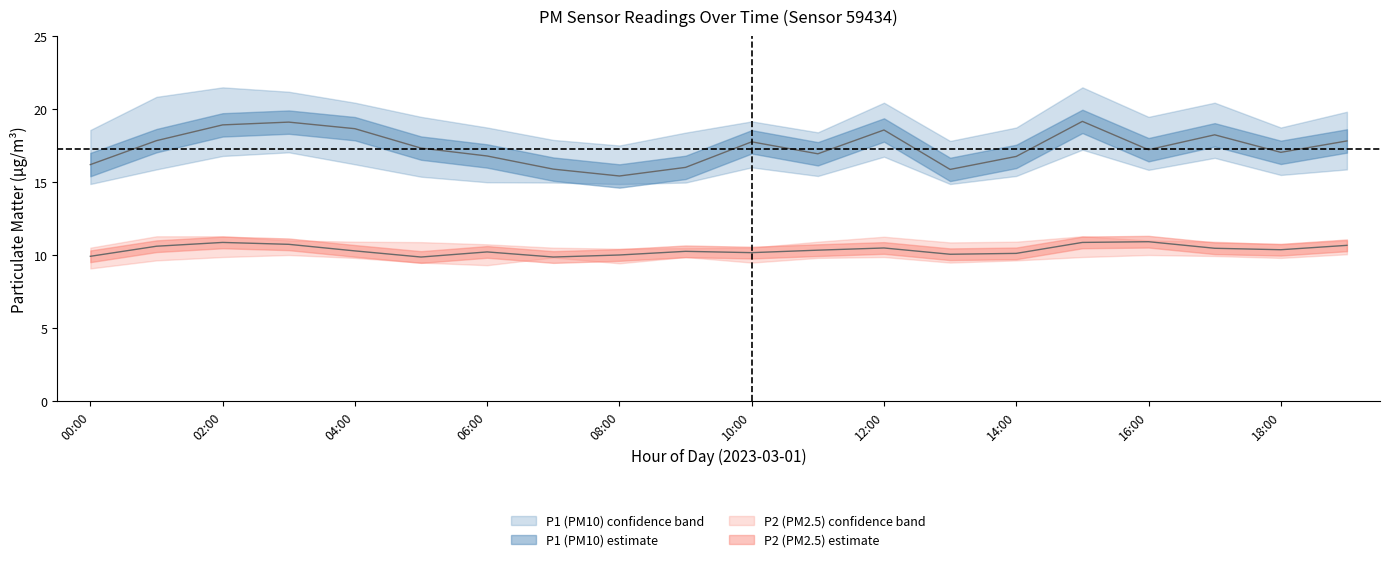

Is it true that P1 equals 27.4 at 00:00?

False